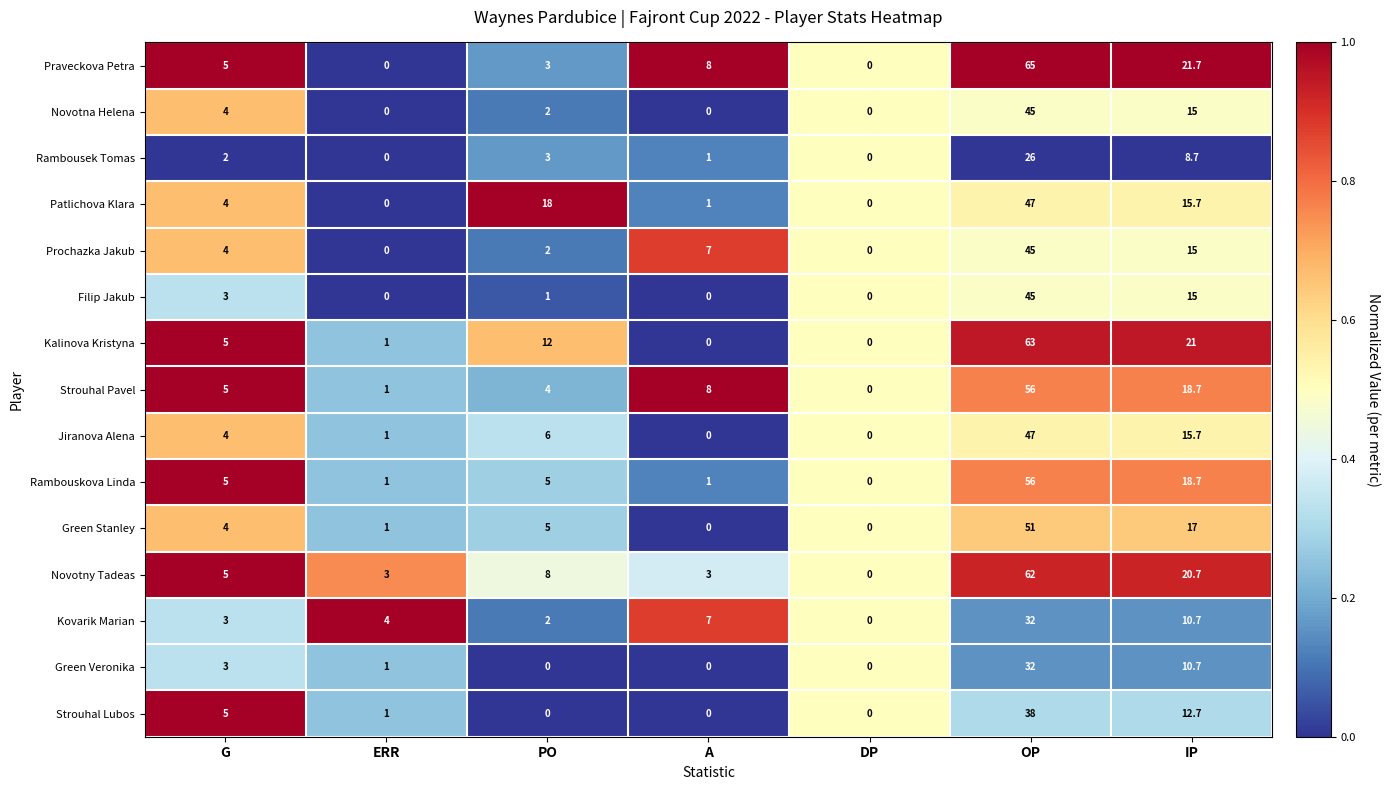

What is the difference between the highest and lowest values at G?

3.0